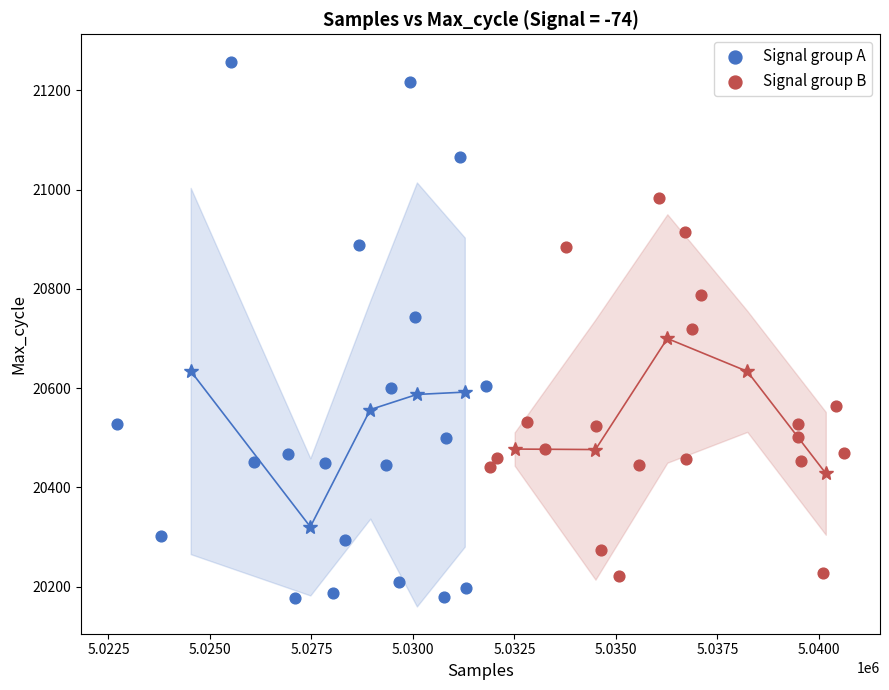

What are all the series names shown in the legend?

Signal group A, Signal group B